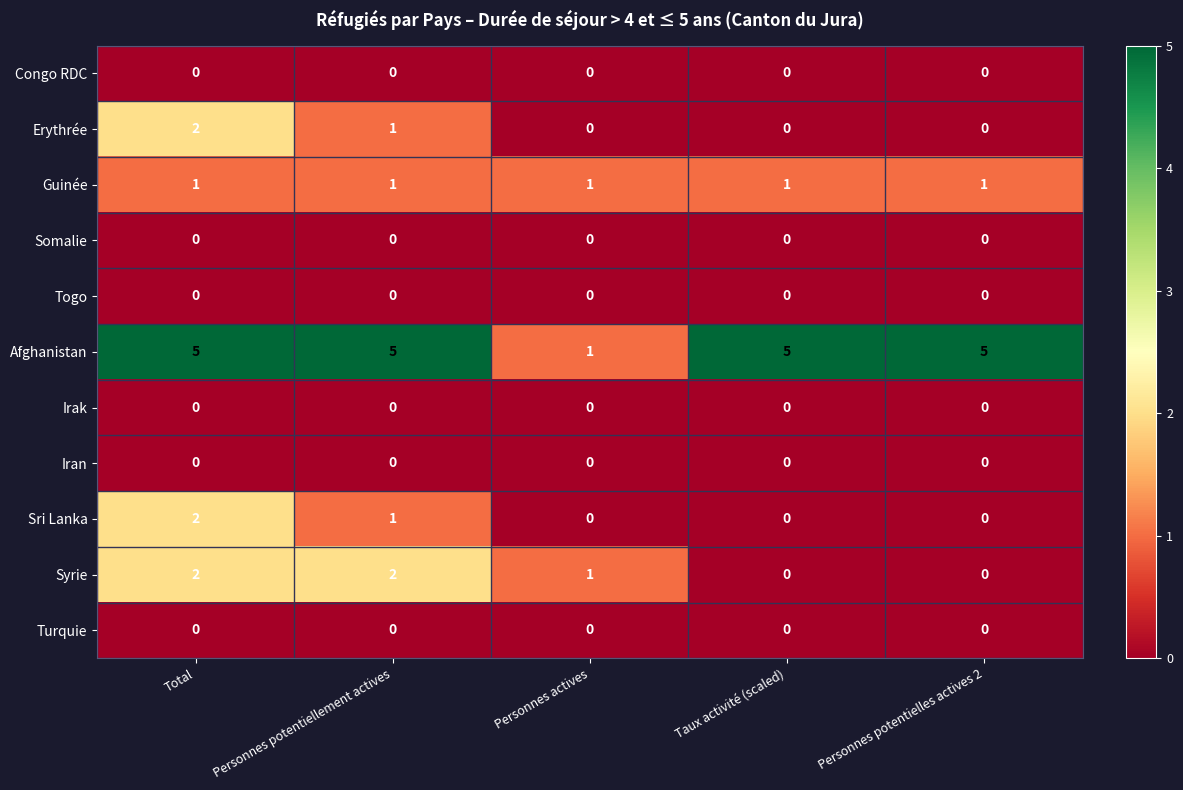

What is the total value across all series at Personnes potentielles actives 2?

6